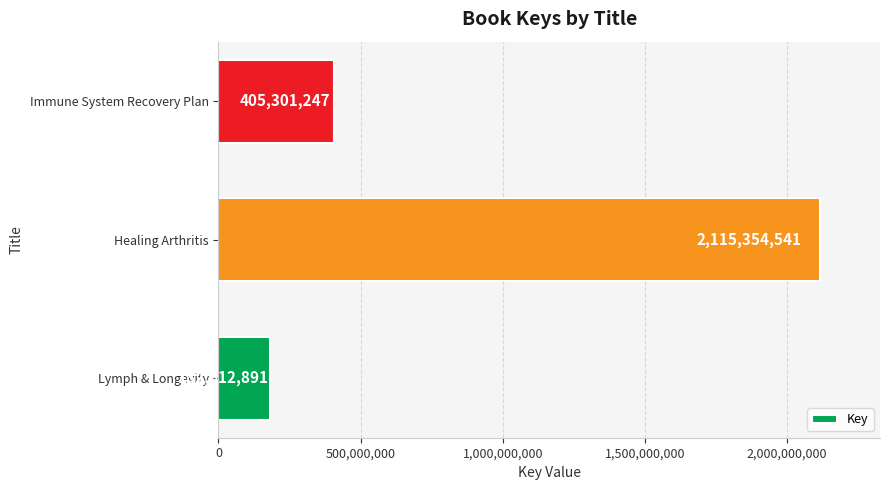

Which category has the highest value across all series?

Healing Arthritis